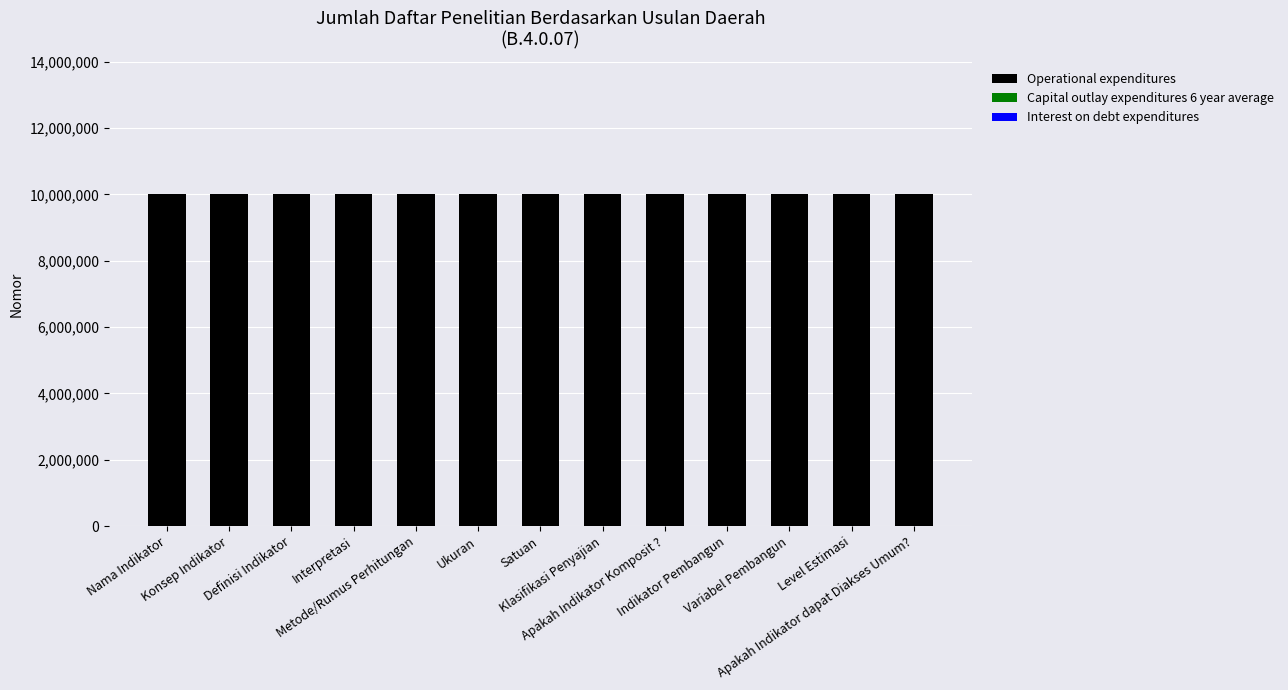

What are all the series names shown in the legend?

Operational expenditures, Capital outlay expenditures 6 year average, Interest on debt expenditures